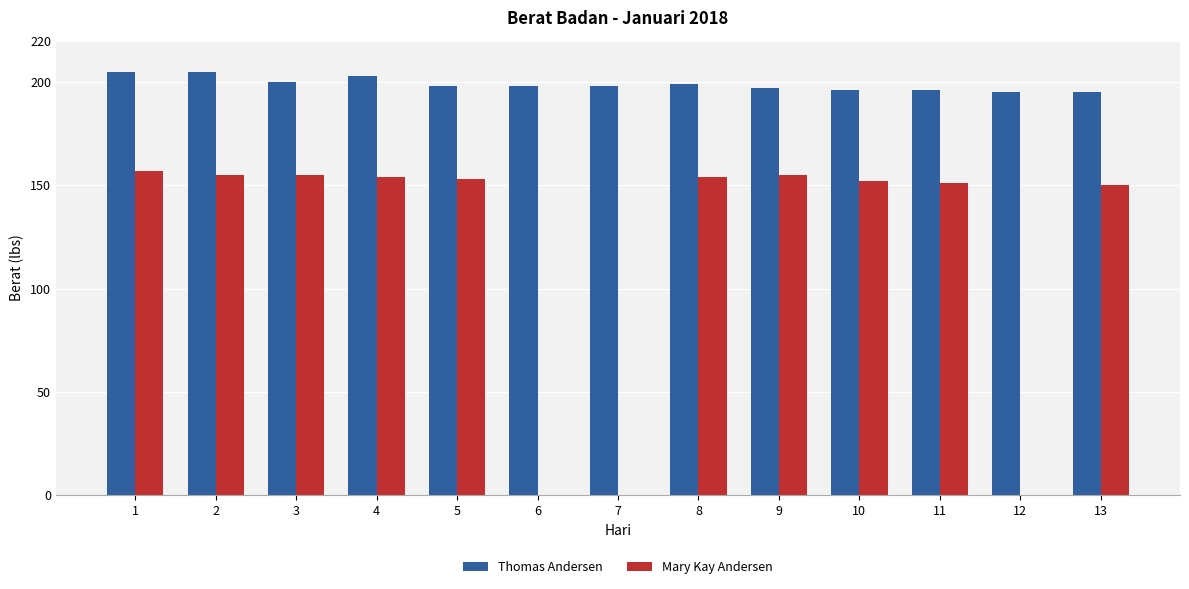

Which series has the largest total across all categories?

Thomas Andersen